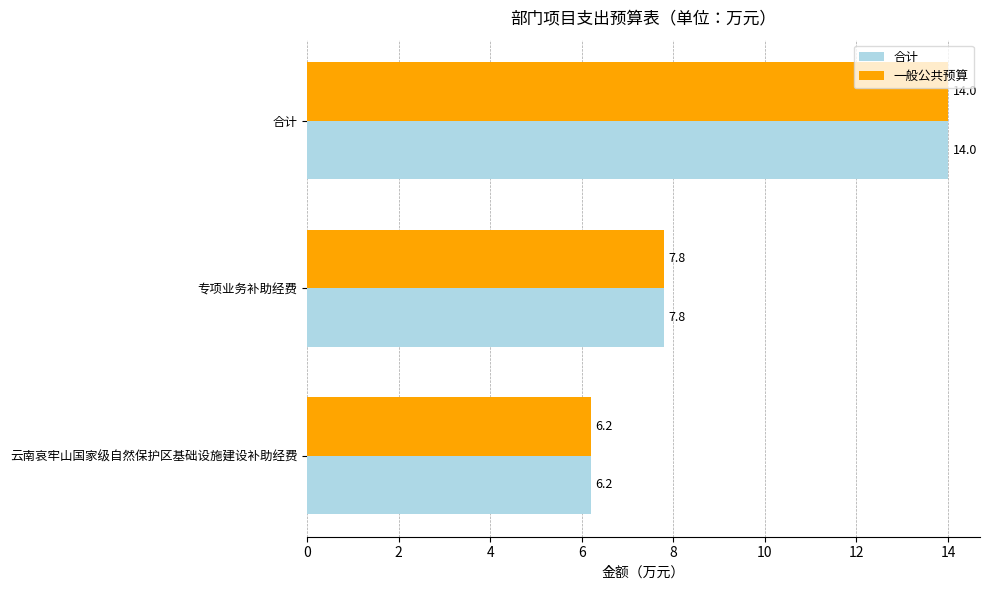

What is the sum of the 一般公共预算 values at 专项业务补助经费 and 合计?

21.8